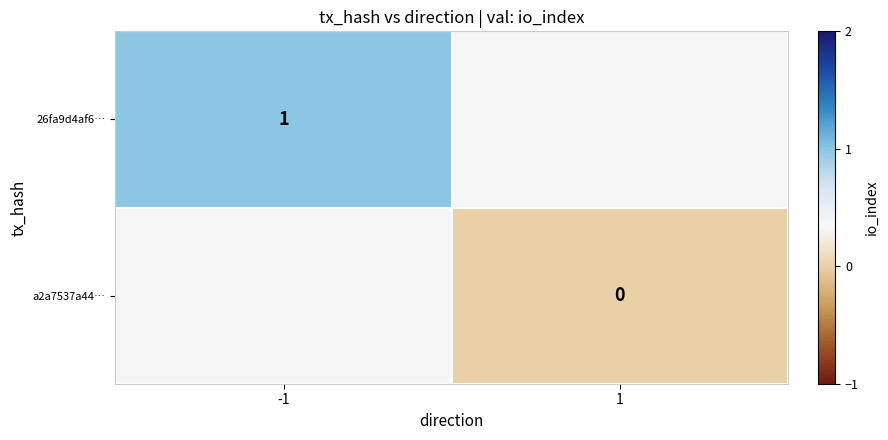

The value of 26fa9d4af6… at -1 is 0. True or false?

False